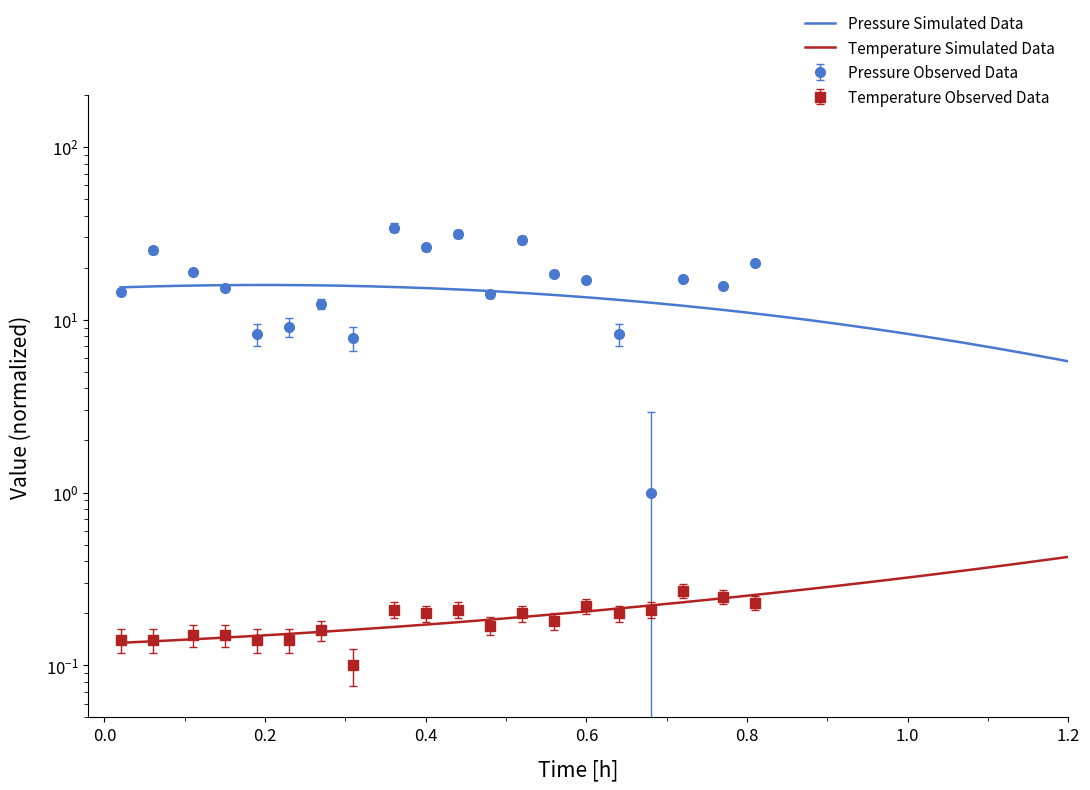

At which label does temperature reach its minimum?

00:18